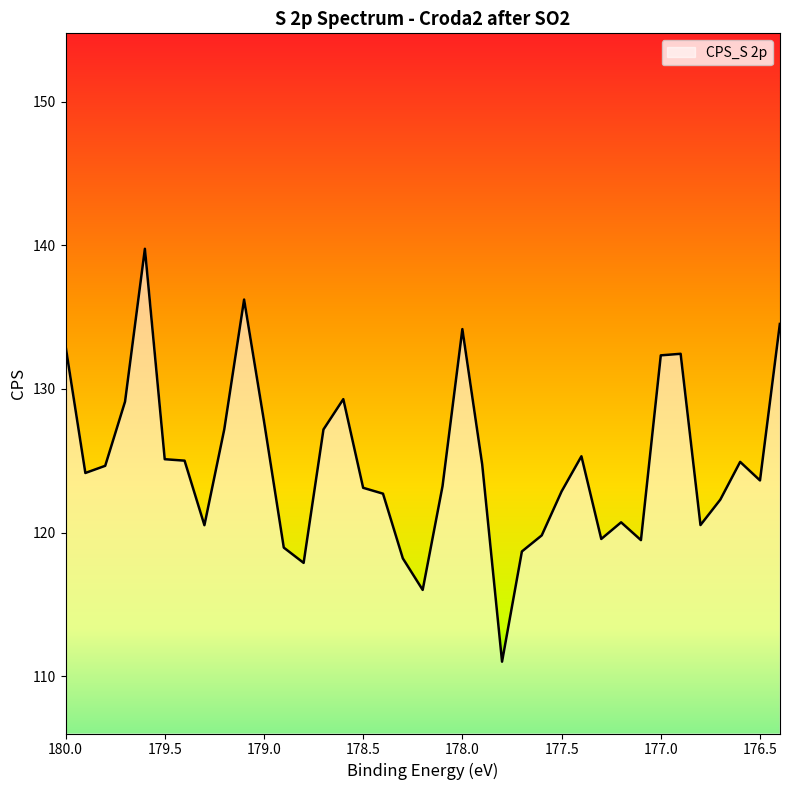

What is the sum of the values at 177.3 and 177.6?

239.4